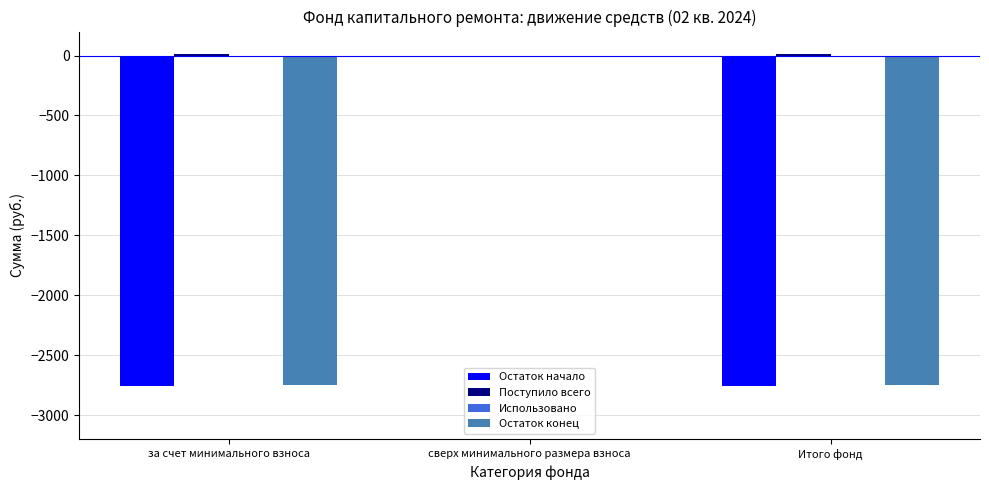

What is the total value across all series at за счет минимального взноса?

-5498.6